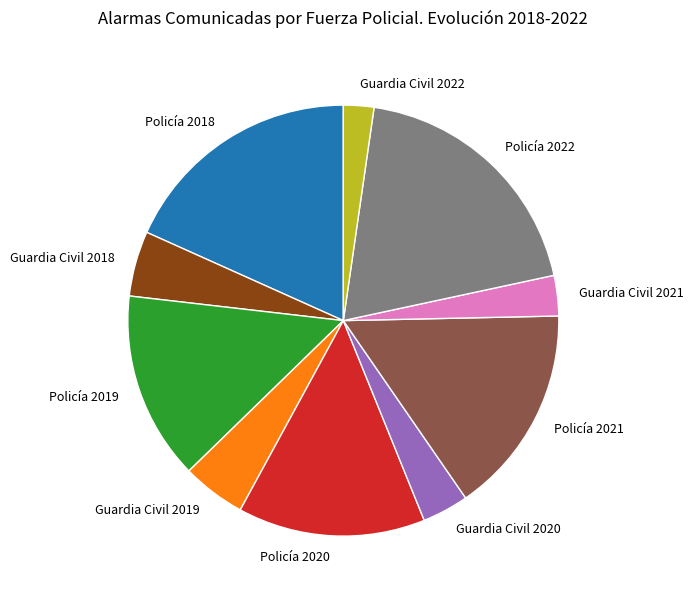

Which has a higher value, Policía 2020 or Guardia Civil 2018?

Policía 2020